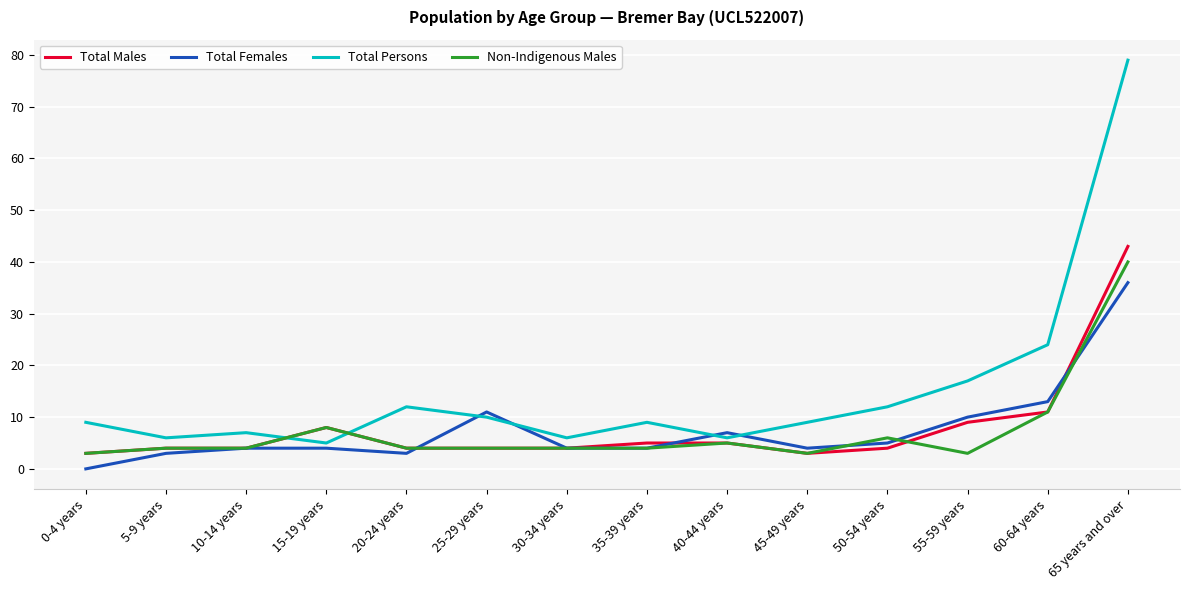

What position from the right is 55-59 years?

3